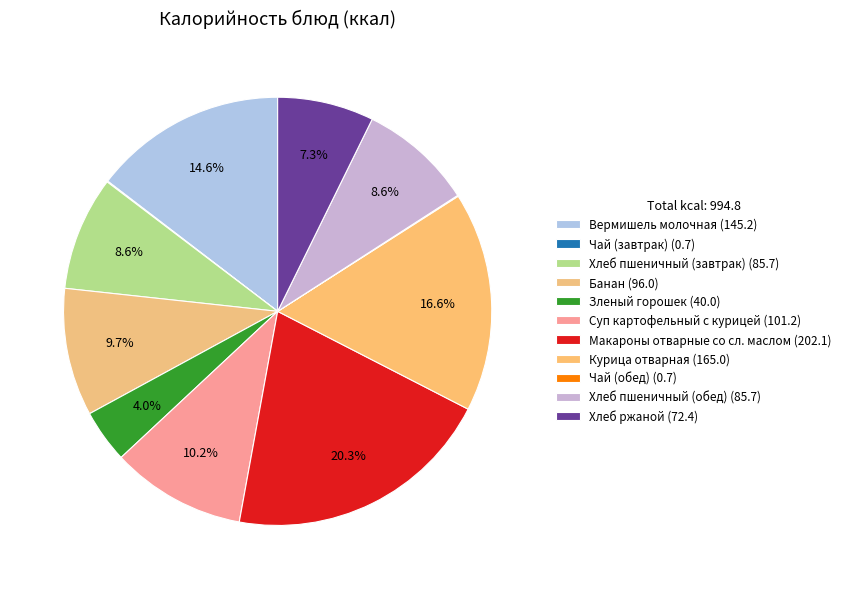

How many segments does this pie chart have?

11